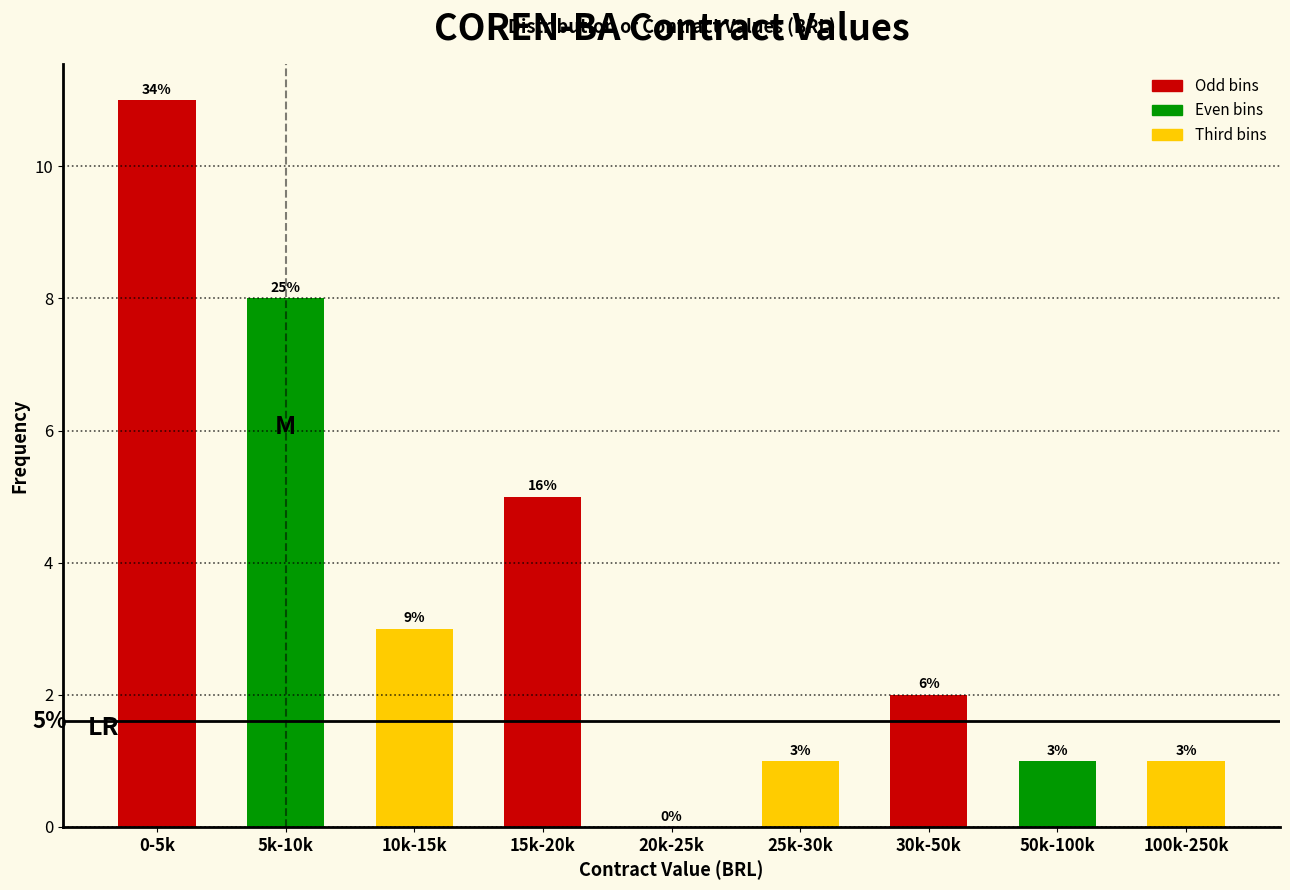

Reading left to right, transcribe all the data shown in this chart.

0-5k=11	5k-10k=8	10k-15k=3	15k-20k=5	20k-25k=0	25k-30k=1	30k-50k=2	50k-100k=1	100k-250k=1